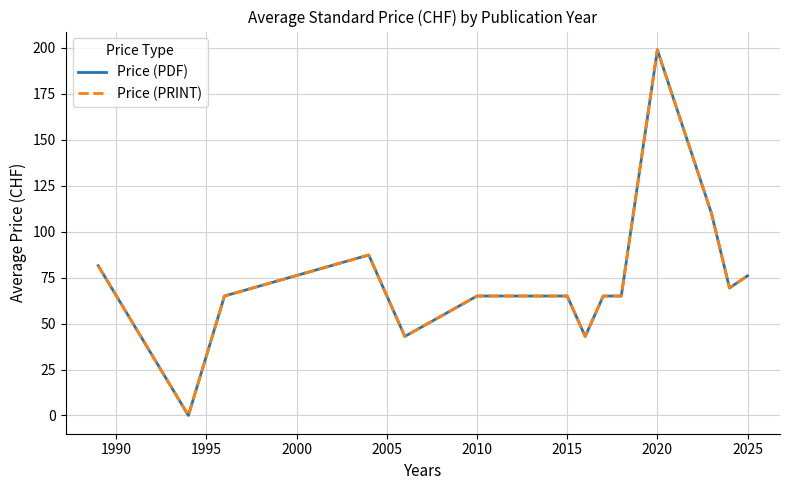

Is this an area chart (filled region under the line)?

No